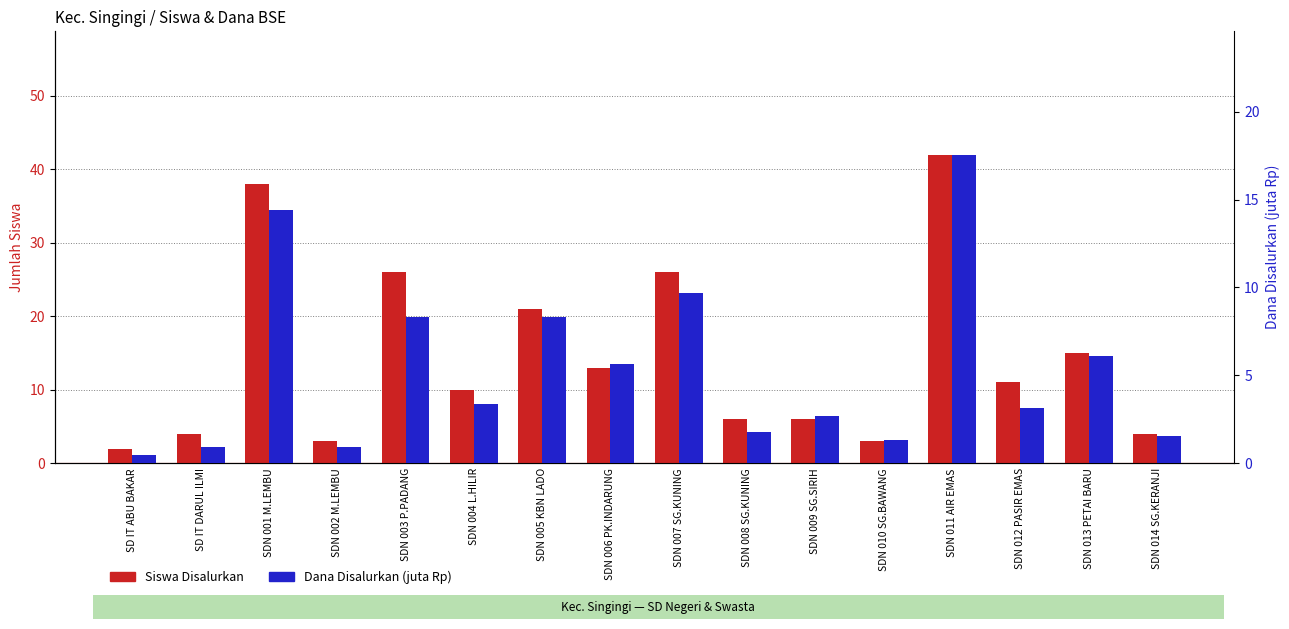

At which label does Siswa Disalurkan reach its minimum?

SD IT ABU BAKAR